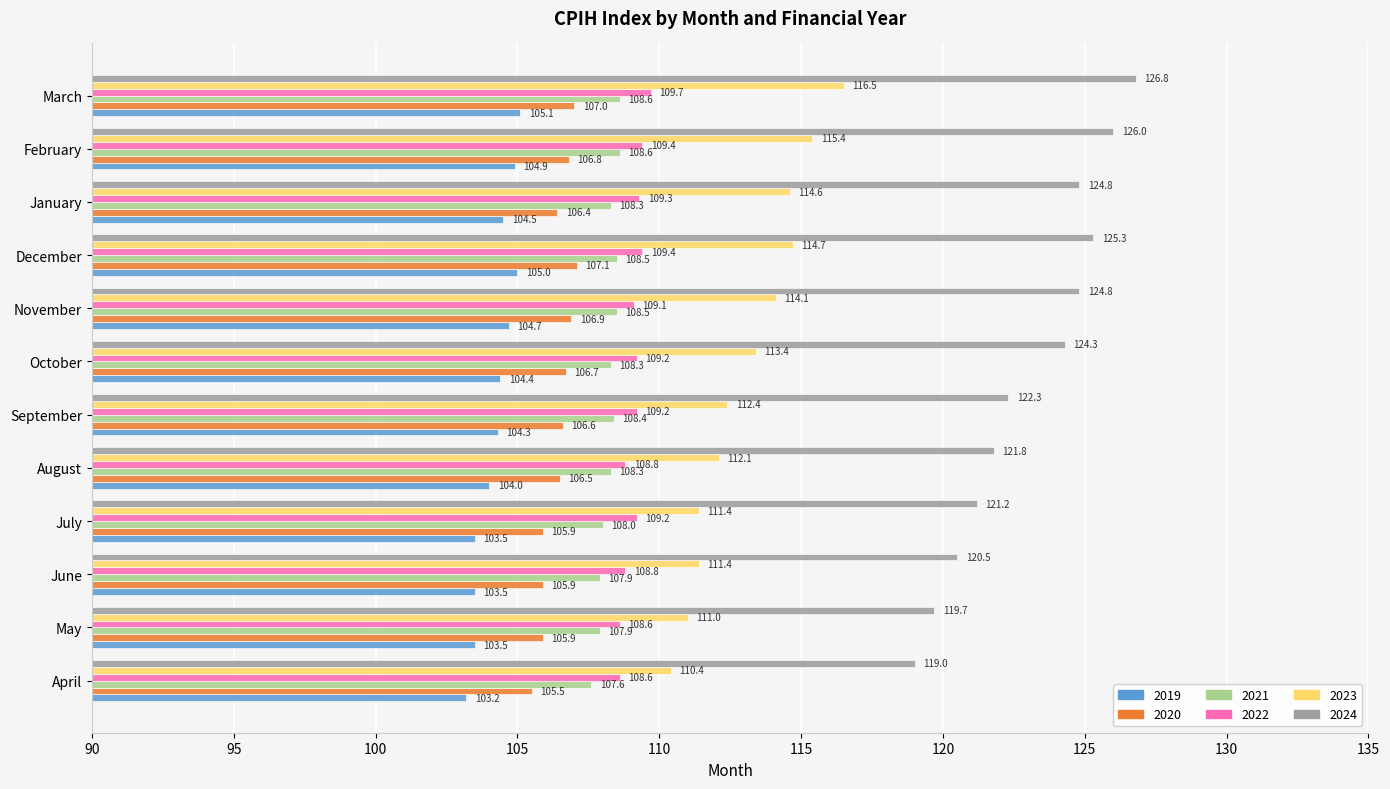

At which category does the chart reach its peak across all series?

March